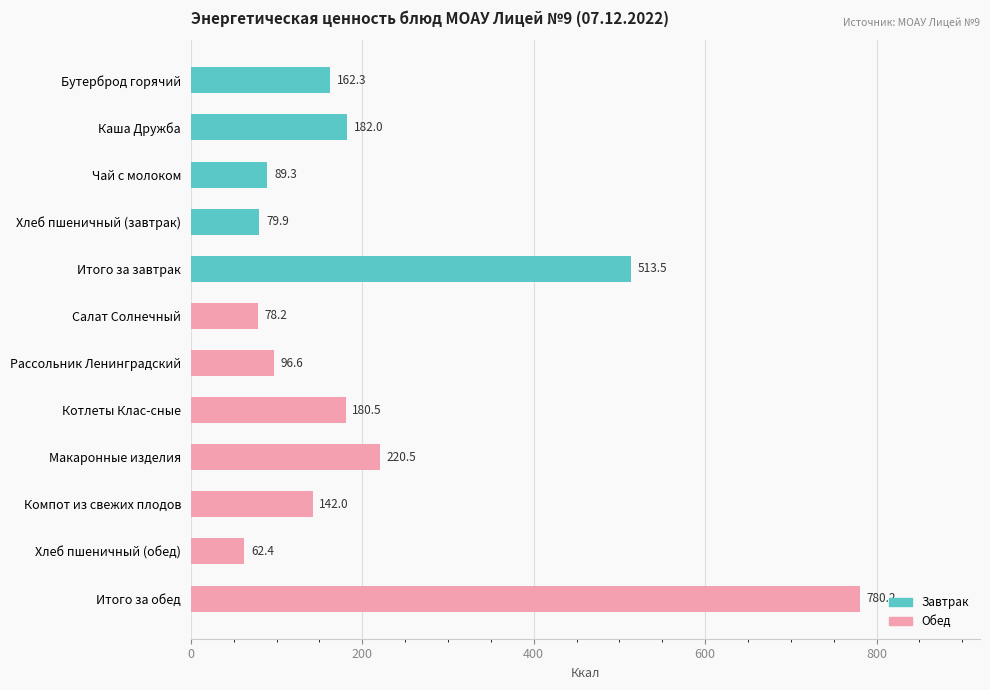

Which has a higher value, Итого за обед or Хлеб пшеничный (завтрак)?

Итого за обед